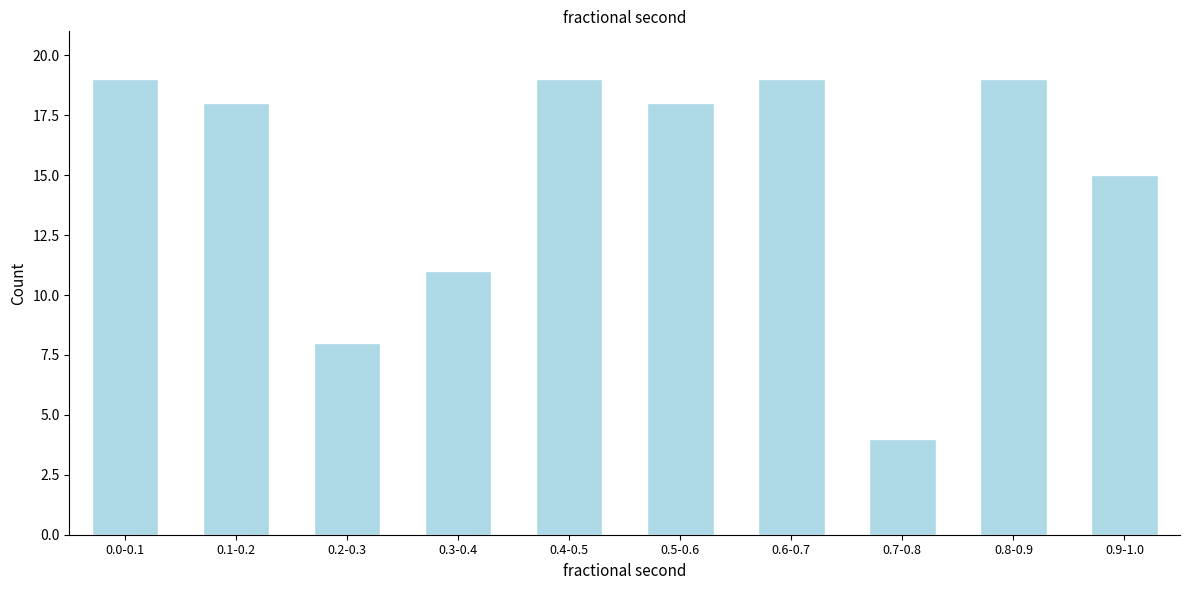

Reading left to right, transcribe all the data shown in this chart.

19	18	8	11	19	18	19	4	19	15